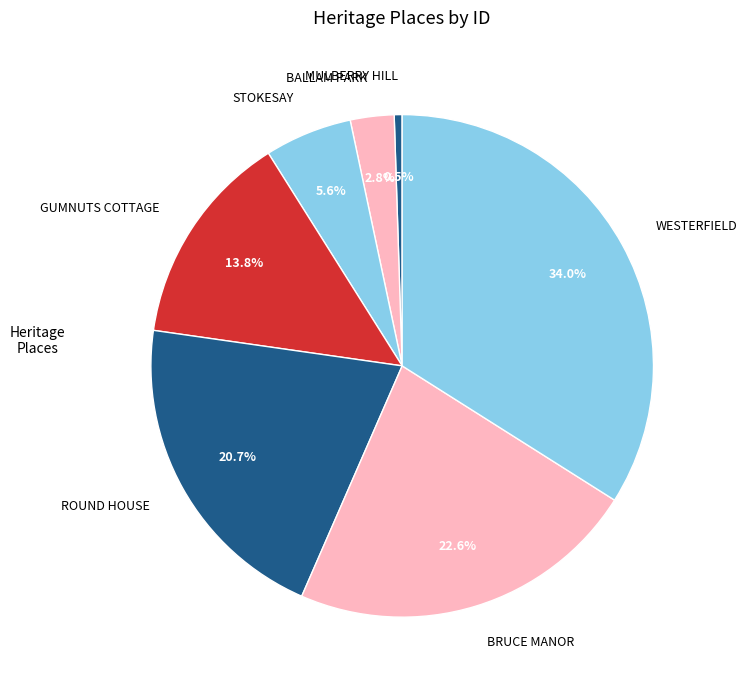

Between STOKESAY and MULBERRY HILL, which is larger?

STOKESAY